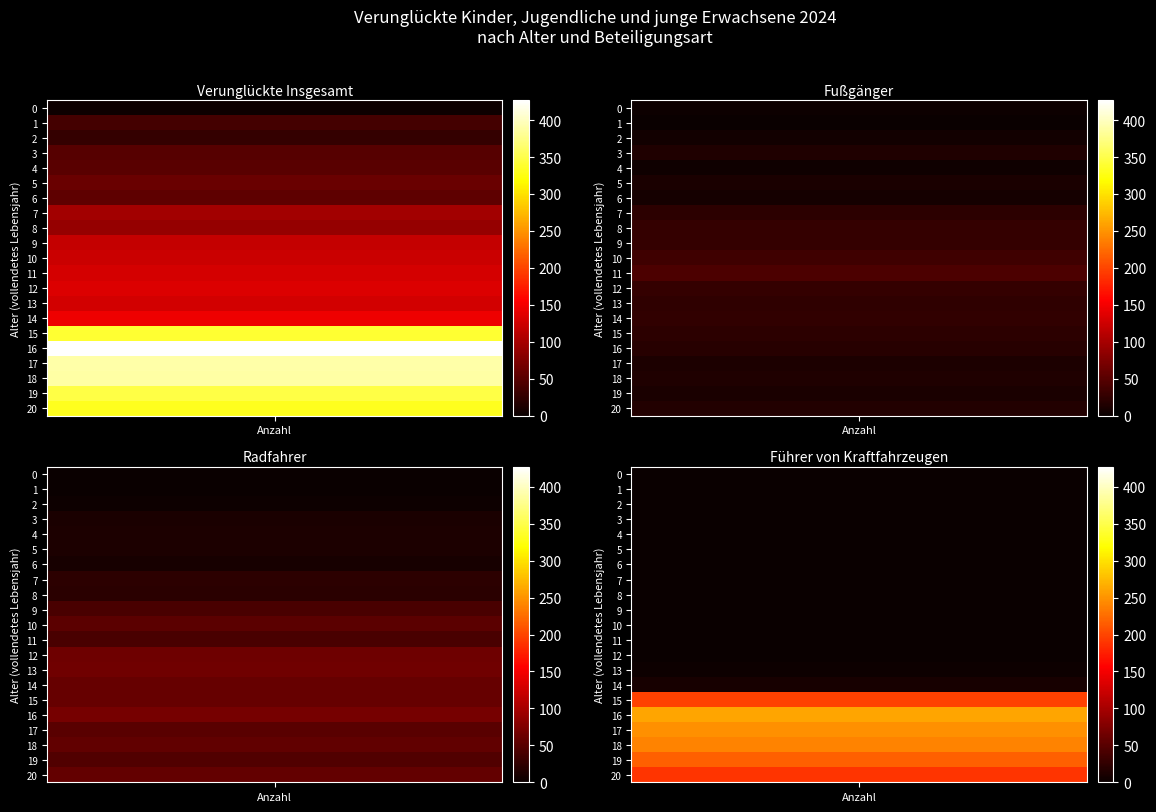

What is the spread (max minus min) of values at 0?

2